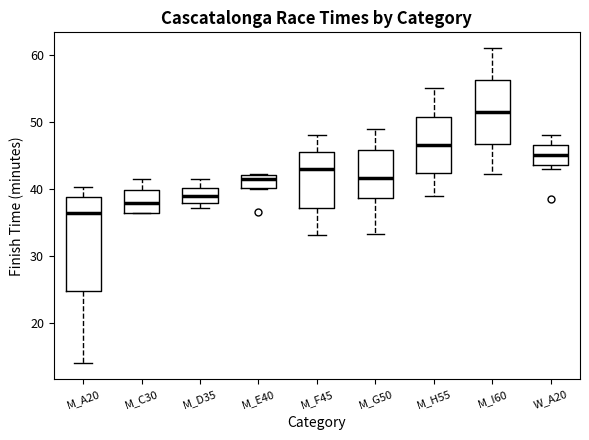

Comparing the boxes themselves (not the whiskers), which one is the tallest?

M_A20